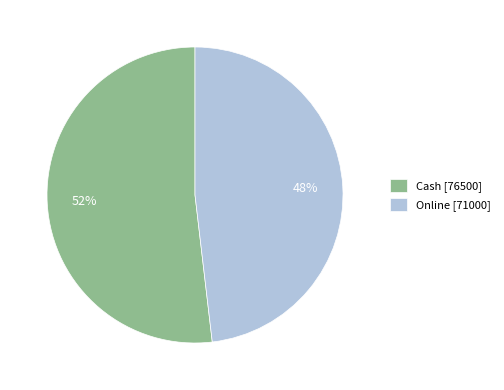

Does Online account for over 50% of the chart?

No